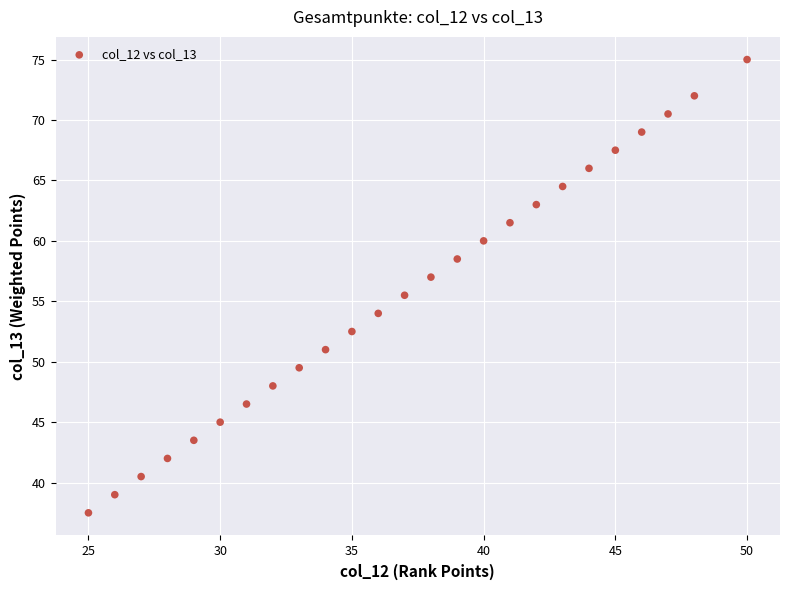

What Y value in the scatter plot is closest to 56?

55.5